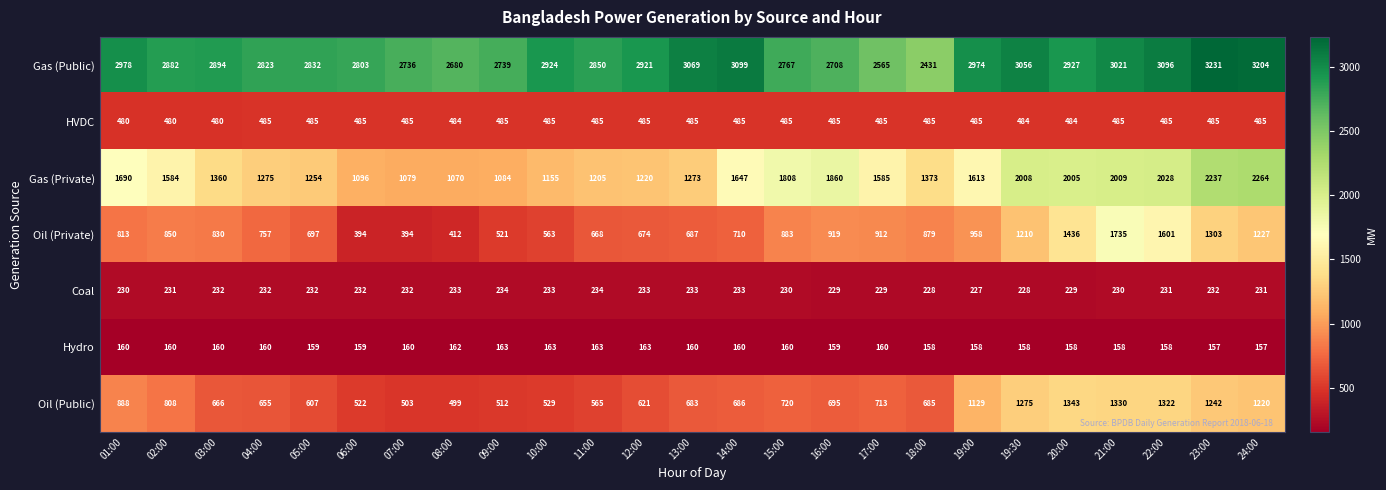

How many data points does each series have?

25